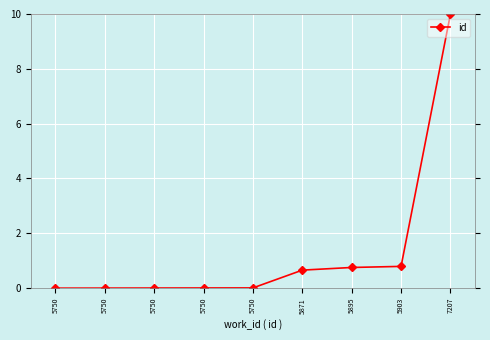

At which category does the chart reach its peak across all series?

7207